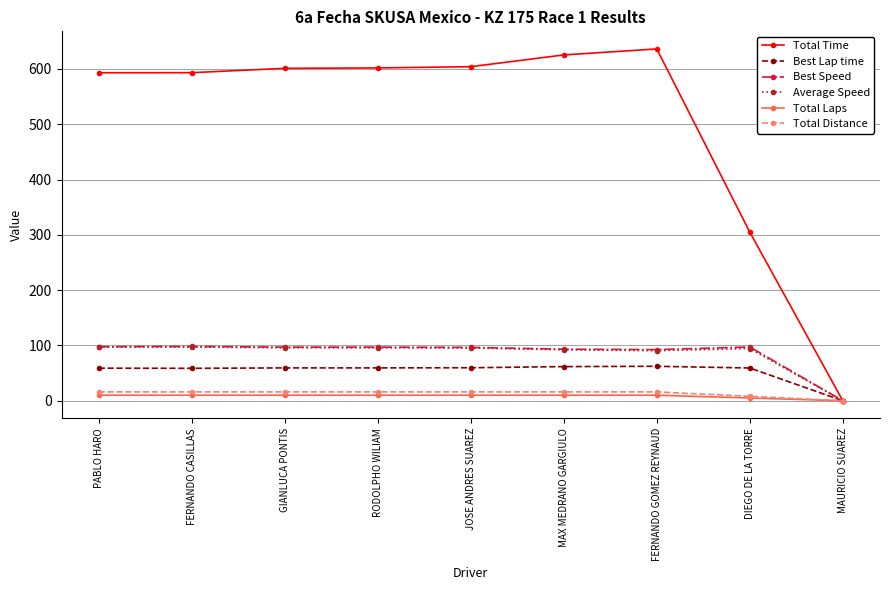

How many positive values does the Best Speed series have?

8